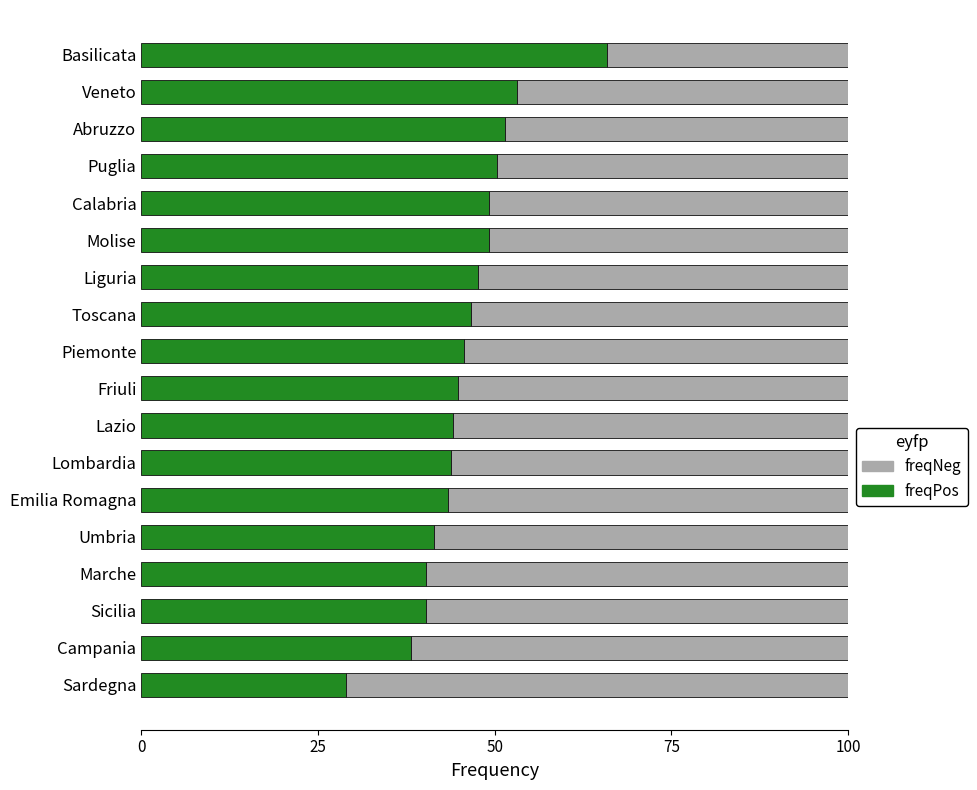

The value of freqPos at Campania is 38.2. True or false?

True